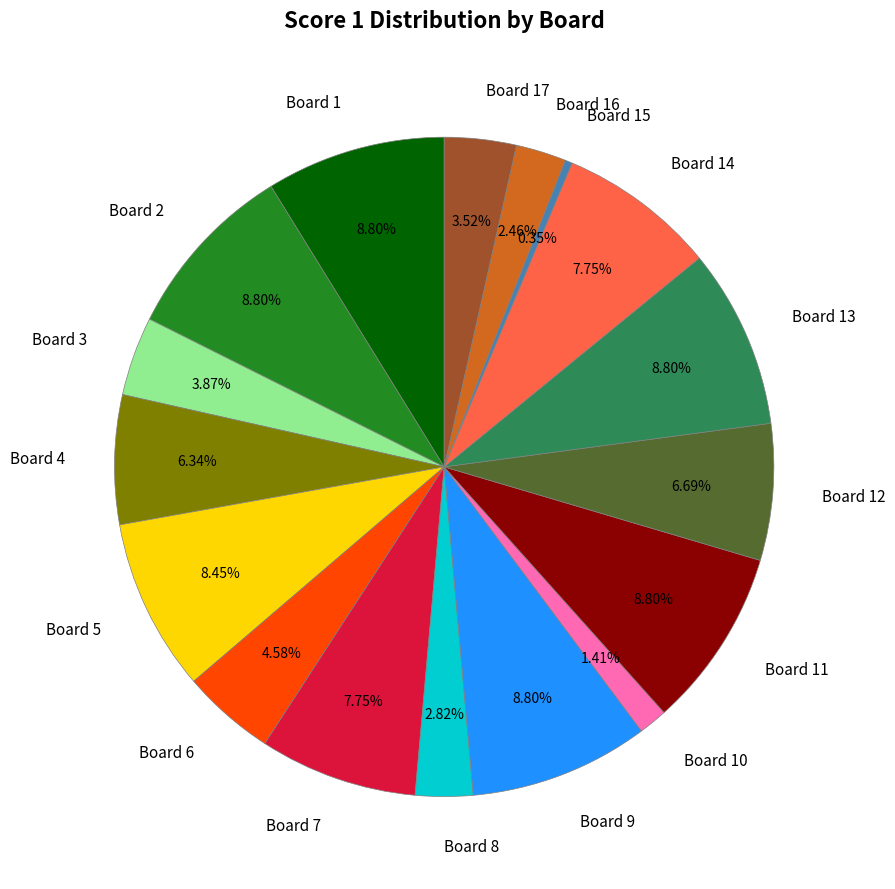

Does Board 5 account for over 50% of the chart?

No